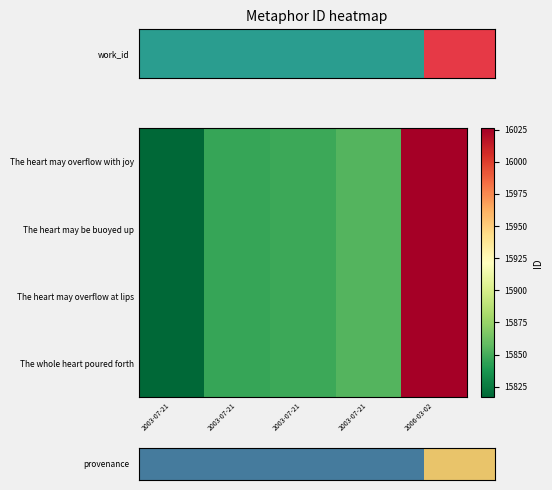

What is the greatest value displayed?

16026